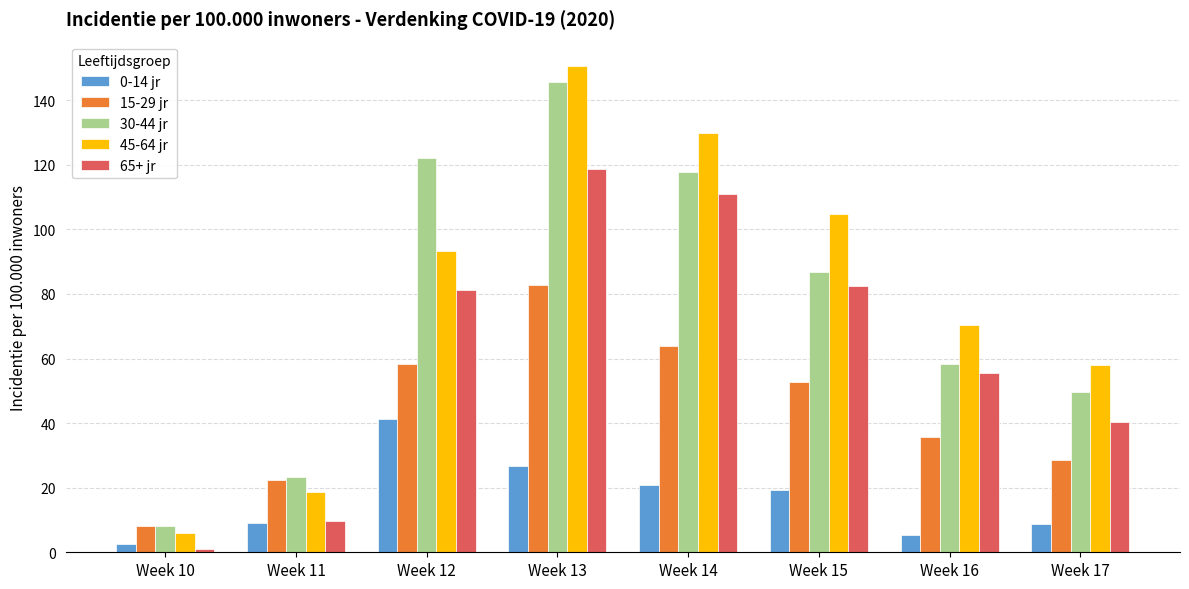

What is the total value across all series at Week 13?

524.1